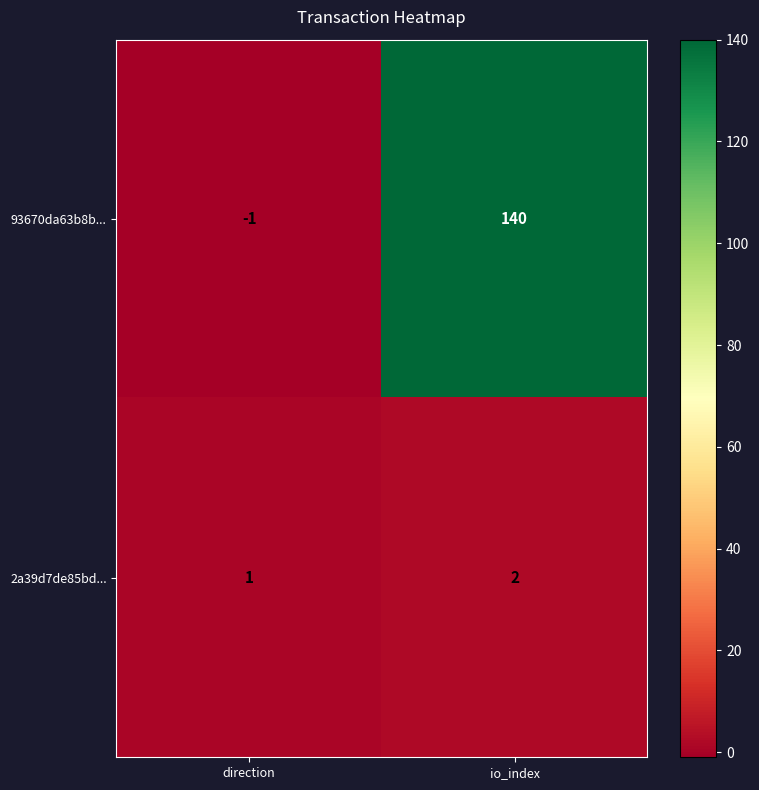

Reading left to right, what are all the values shown in this chart?

93670da63b8b...: -1	140
2a39d7de85bd...: 1	2